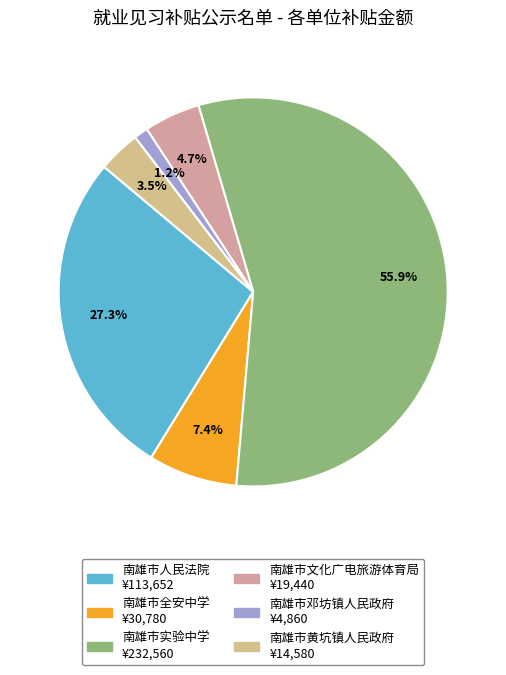

Rank the categories by value from highest to lowest.

南雄市实验中学, 南雄市人民法院, 南雄市全安中学, 南雄市文化广电旅游体育局, 南雄市黄坑镇人民政府, 南雄市邓坊镇人民政府